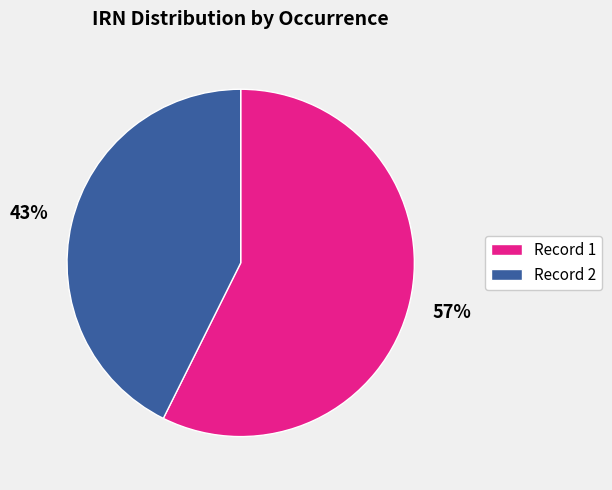

To the nearest percent, what is the average slice percentage?

50%